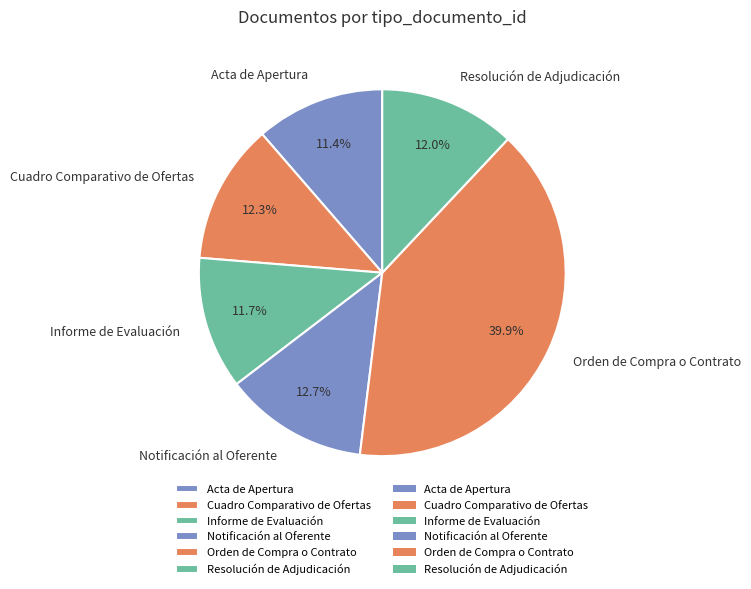

The Informe de Evaluación slice represents 12% of the pie. True or false?

True